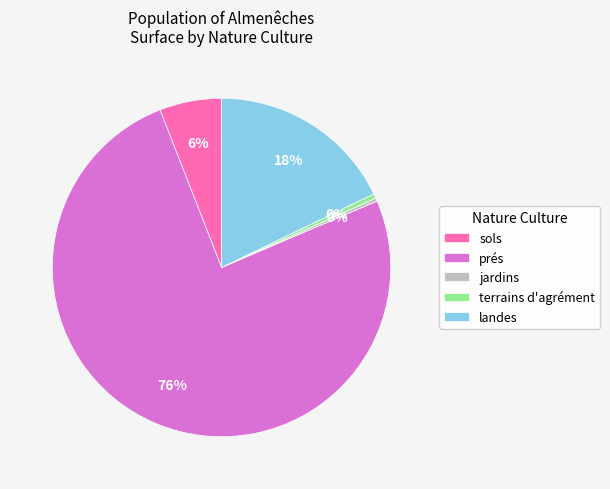

The sols slice represents 1% of the pie. True or false?

False